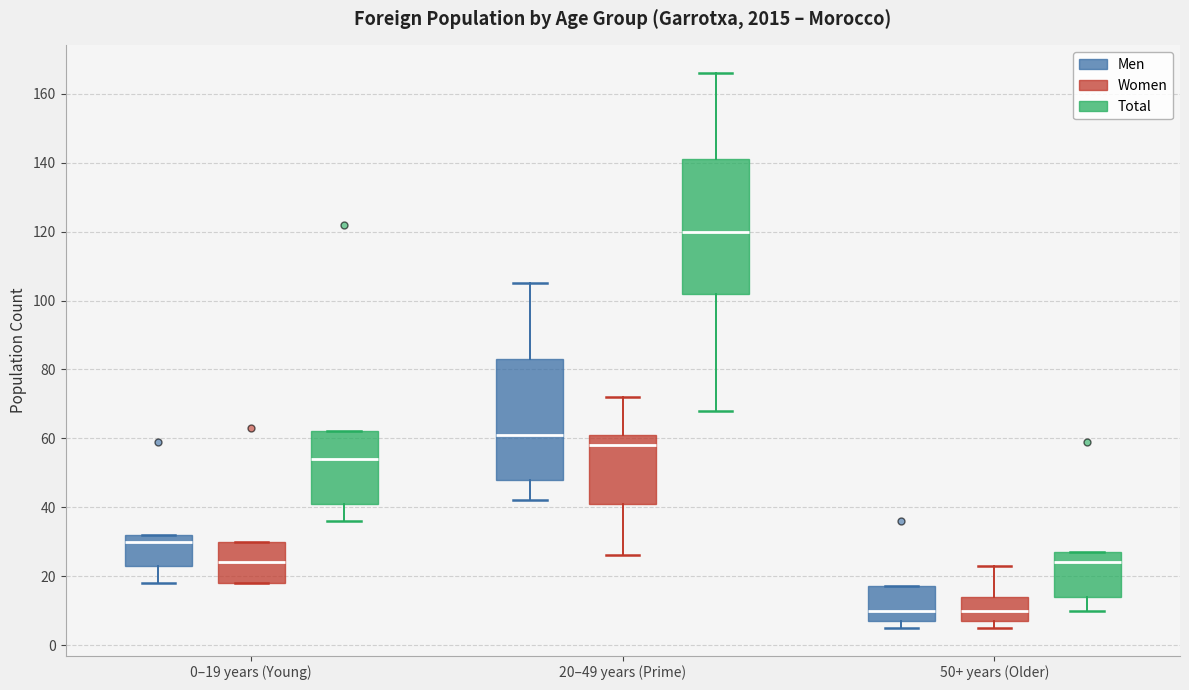

Where is the lower edge of the box for 50+ years (Older) (Women) on the y-axis? The values are not printed on the chart, so give them approximately, as read against the axis.

8